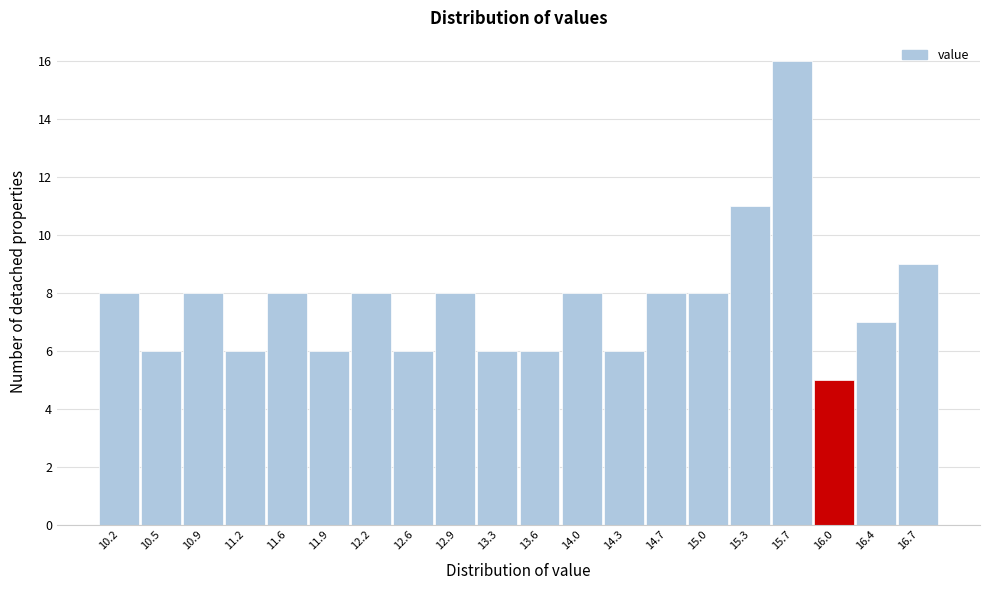

Reading left to right, transcribe this chart: for each bar, give the range it covers on the x-axis and its height. Neither the bar edges nor the heights are printed on the chart, so give them approximately, as read against the axes.

10.000 to 10.345: 8
10.345 to 10.690: 6
10.690 to 11.035: 8
11.035 to 11.380: 6
11.380 to 11.725: 8
11.725 to 12.070: 6
12.070 to 12.415: 8
12.415 to 12.760: 6
12.760 to 13.105: 8
13.105 to 13.450: 6
13.450 to 13.795: 6
13.795 to 14.140: 8
14.140 to 14.485: 6
14.485 to 14.830: 8
14.830 to 15.175: 8
15.175 to 15.520: 11
15.520 to 15.865: 16
15.865 to 16.210: 5
16.210 to 16.555: 7
16.555 to 16.900: 9